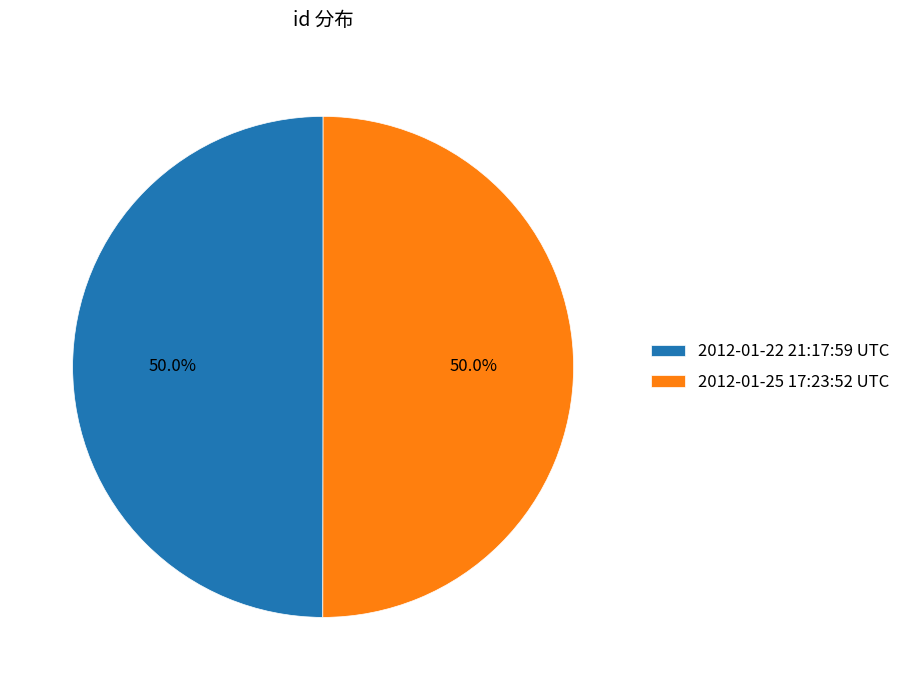

How many slices are in this pie chart?

2